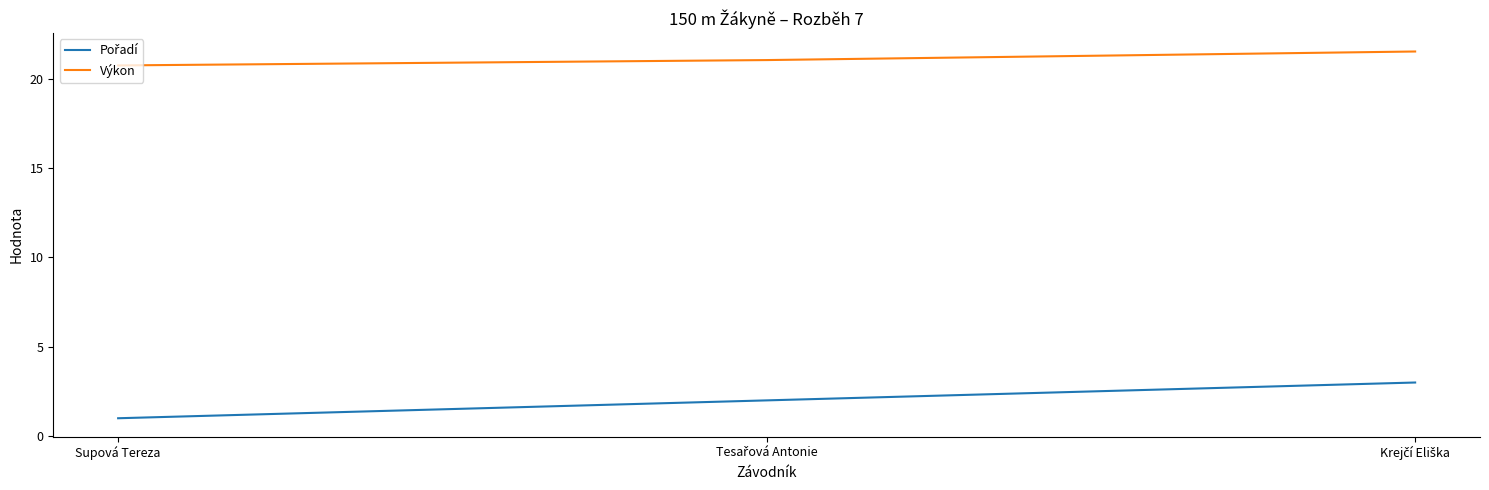

Which series has the largest total across all categories?

Výkon